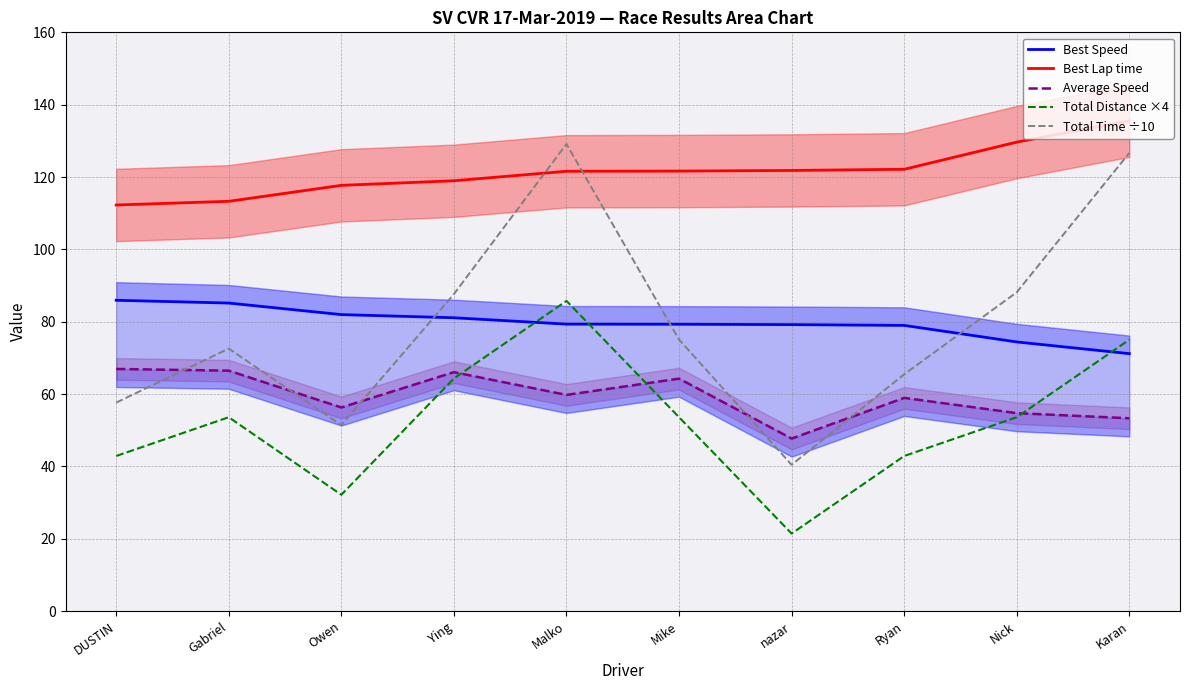

What is the value of the Average Speed point at the 3rd from the left?

56.3